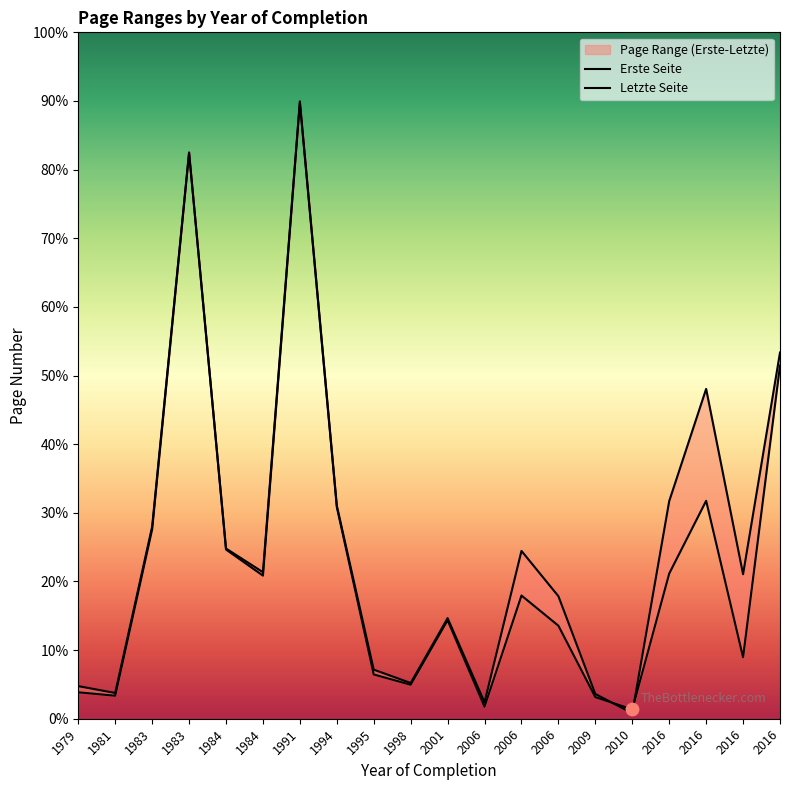

Which series has the widest spread of Y values?

Letzte Seite